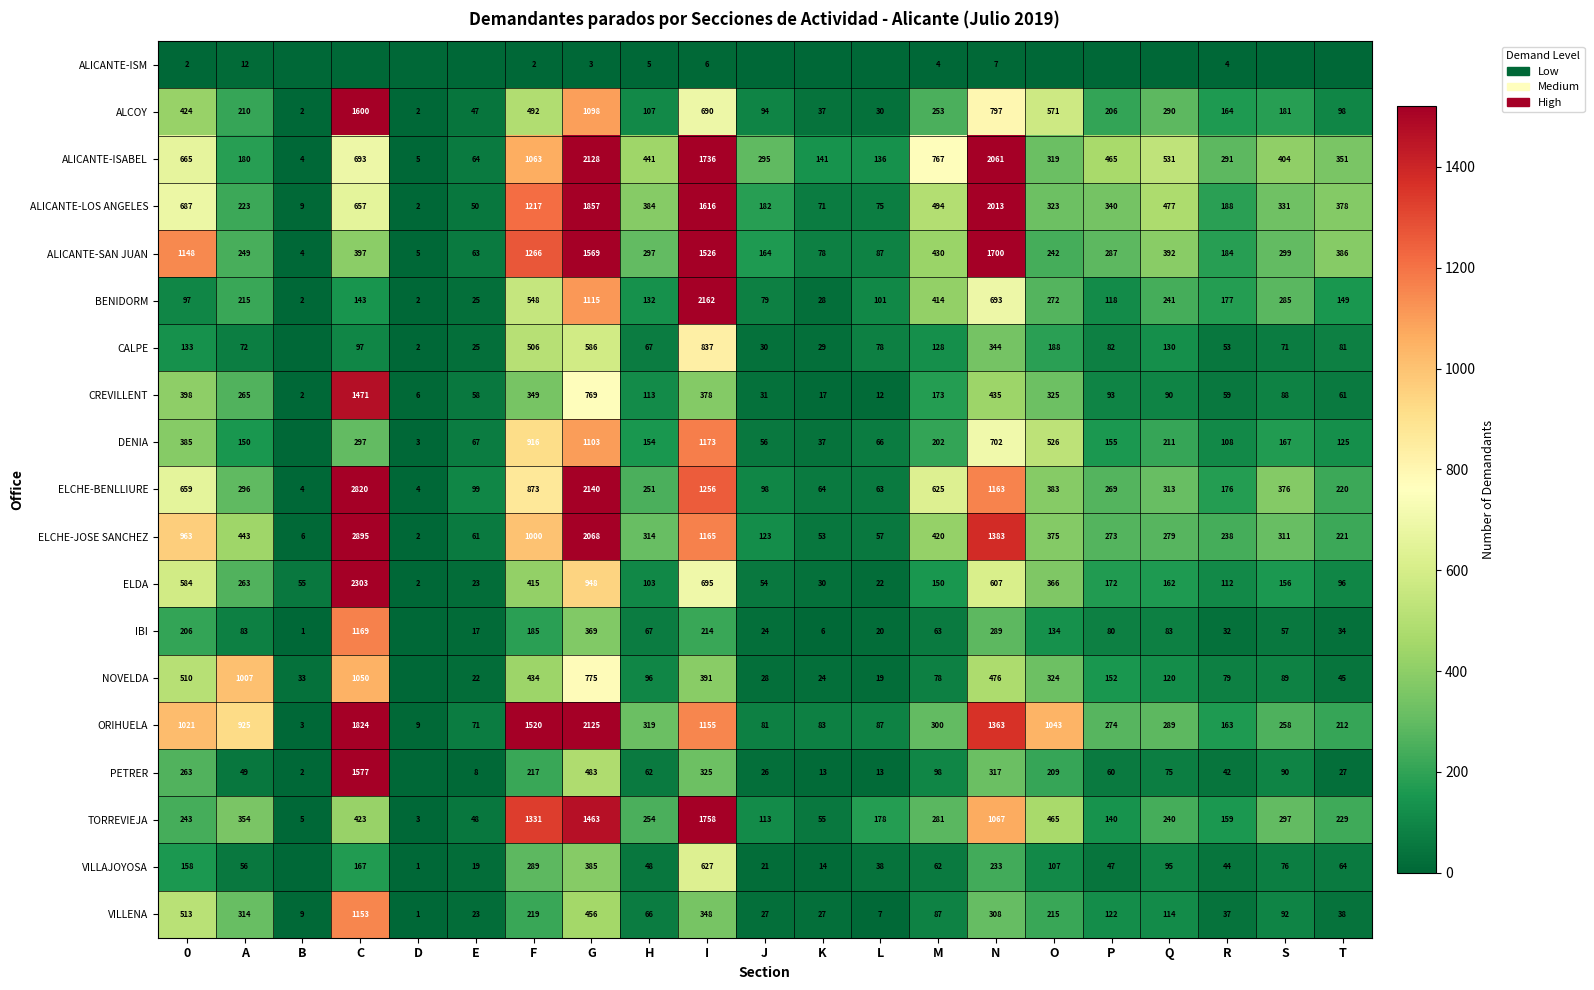

What is the difference between the maximum and minimum values in the ALICANTE-SAN JUAN series?

1696